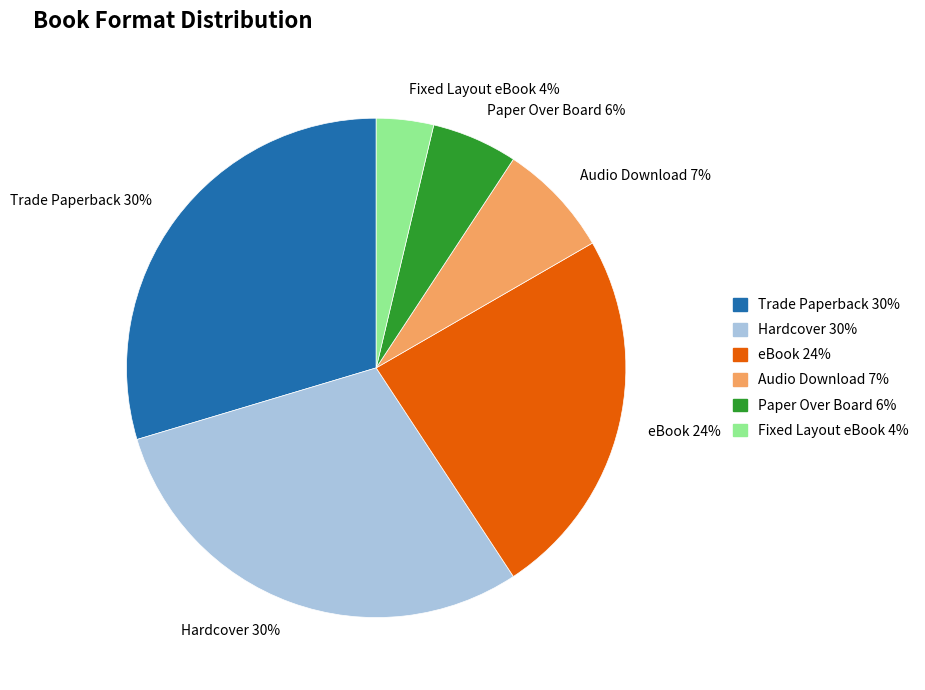

How many segments does this pie chart have?

6